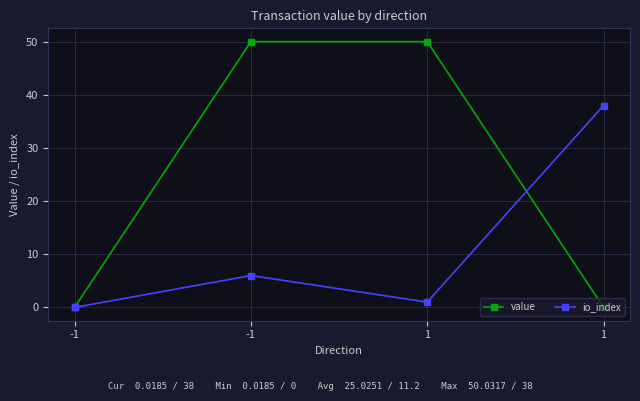

Is the value of value at 1 greater than the value of io_index at 1?

Yes